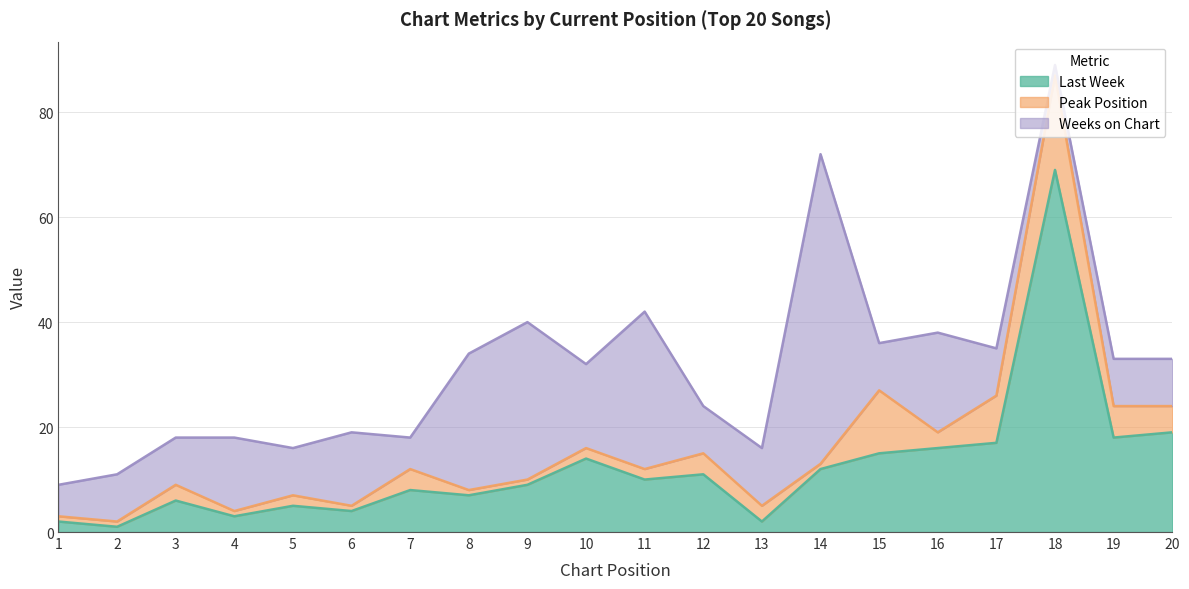

True or false: Last Week and Peak Position cross at least once.

True